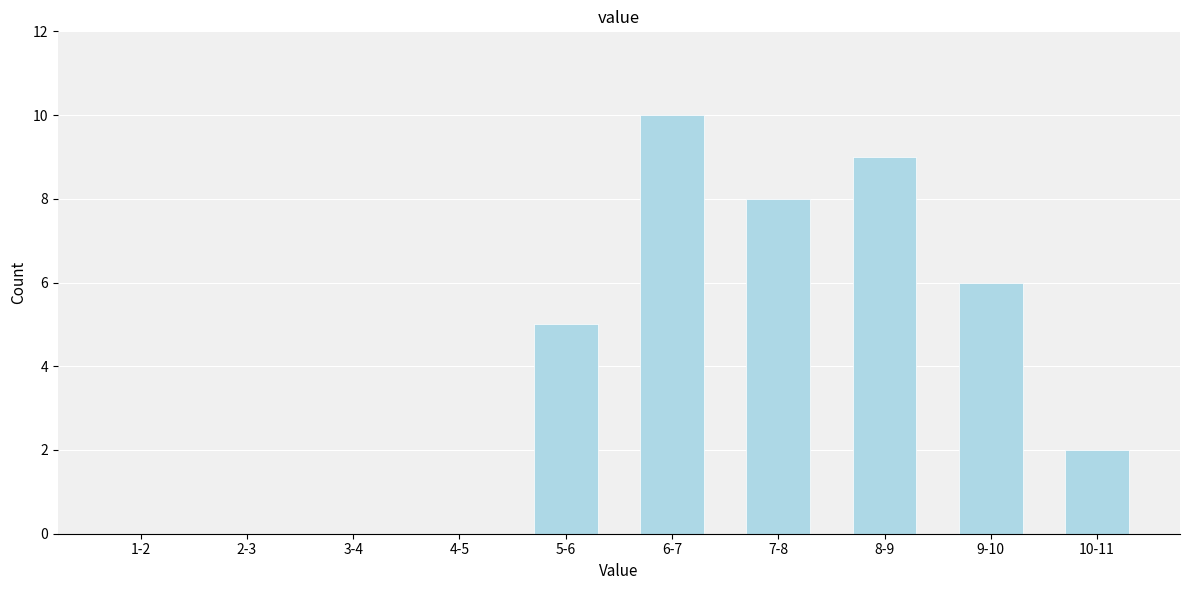

Reading left to right, what are all the values shown in this chart?

1-2=0	2-3=0	3-4=0	4-5=0	5-6=5	6-7=10	7-8=8	8-9=9	9-10=6	10-11=2